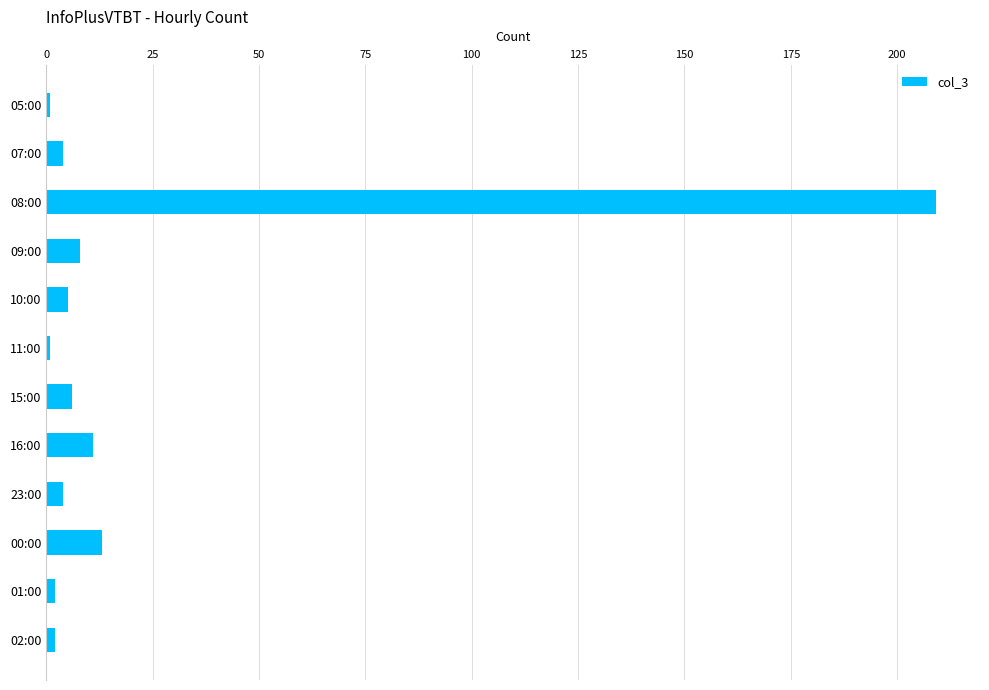

At which category does the chart reach its peak across all series?

08:00